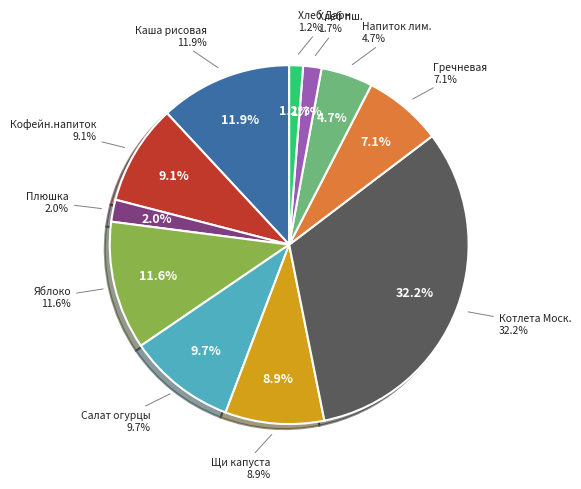

Is there any slice that represents more than half of the pie?

No